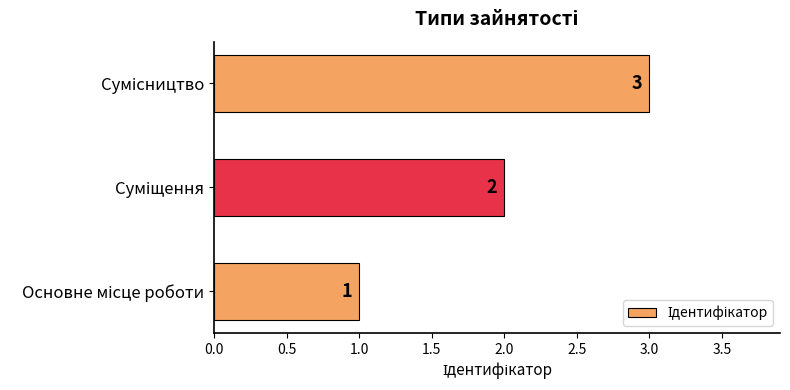

How many values are between 1 and 3?

3